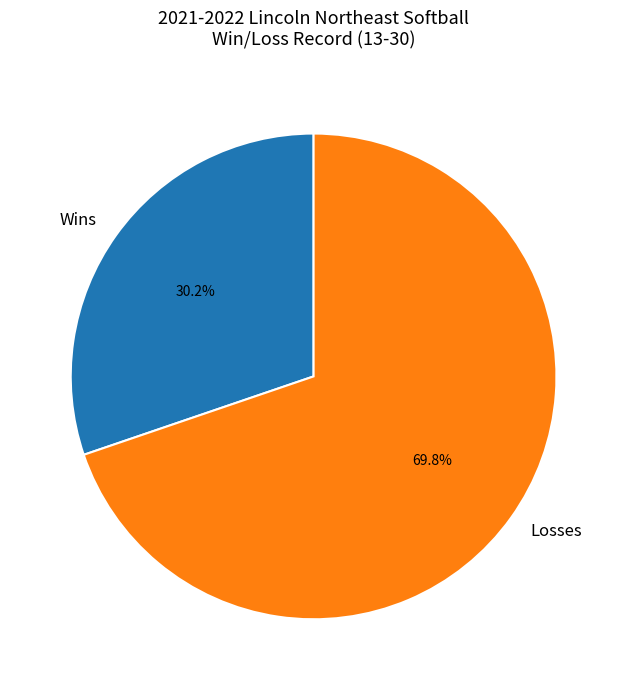

To the nearest percent, what is the difference between the largest and smallest slice percentages?

40%